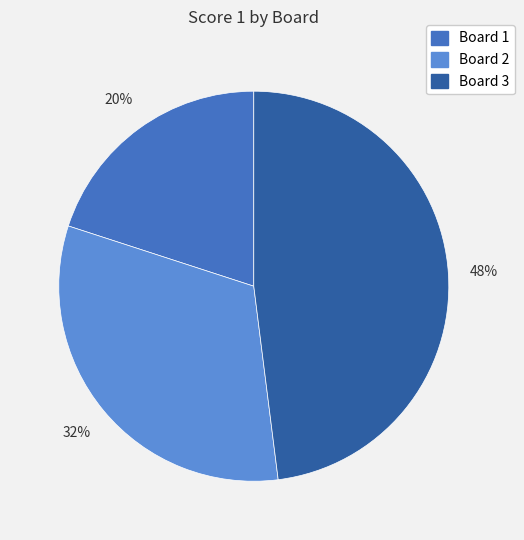

Rank the categories by value from lowest to highest.

Board 1, Board 2, Board 3